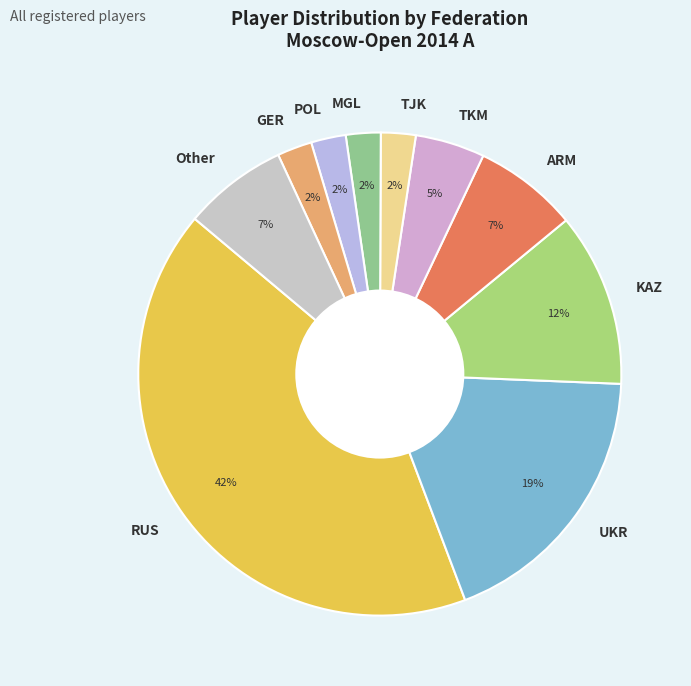

To the nearest percent, what is the difference between the Other and UKR slice percentages?

12%